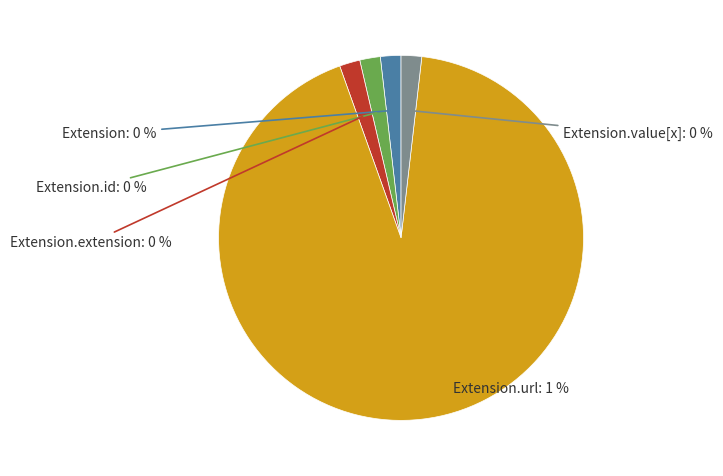

The Extension slice represents 0% of the pie. True or false?

True